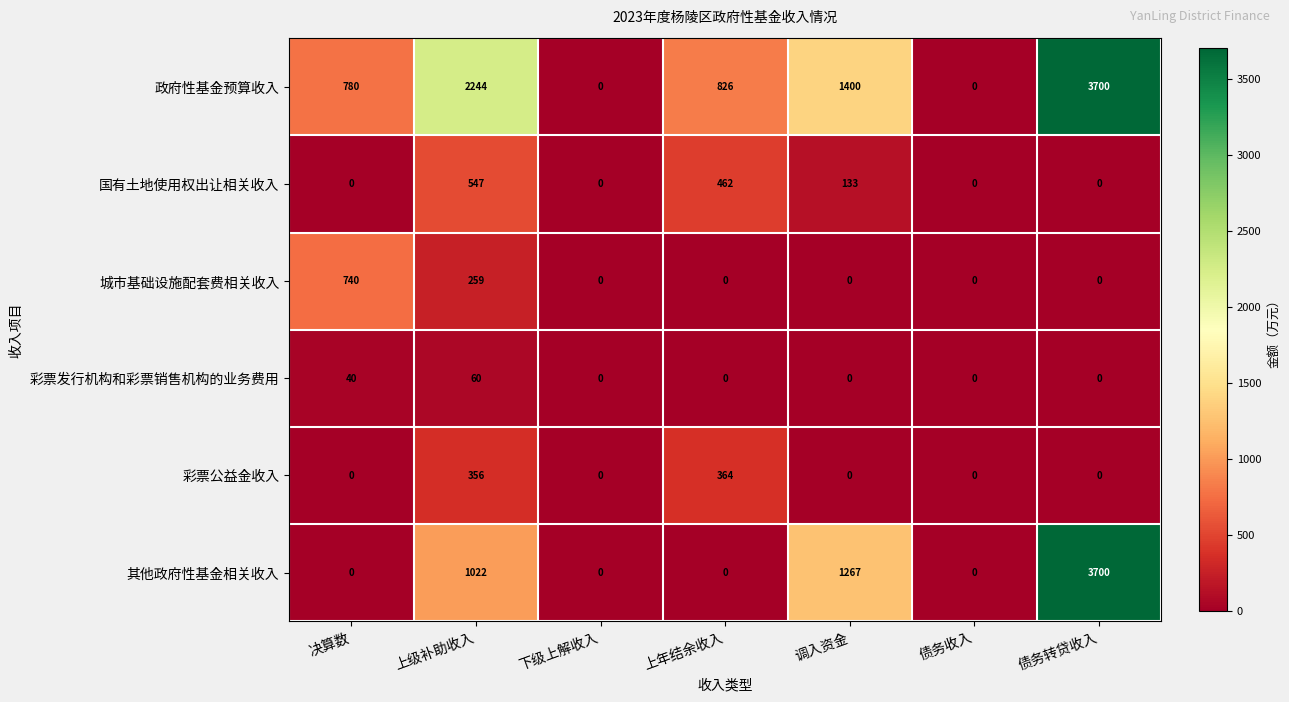

What is the difference between the highest and lowest values at 上级补助收入?

2184